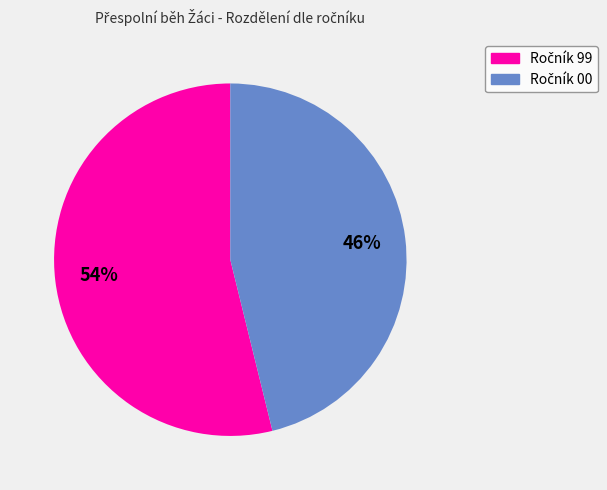

Count the number of slices in the pie.

2